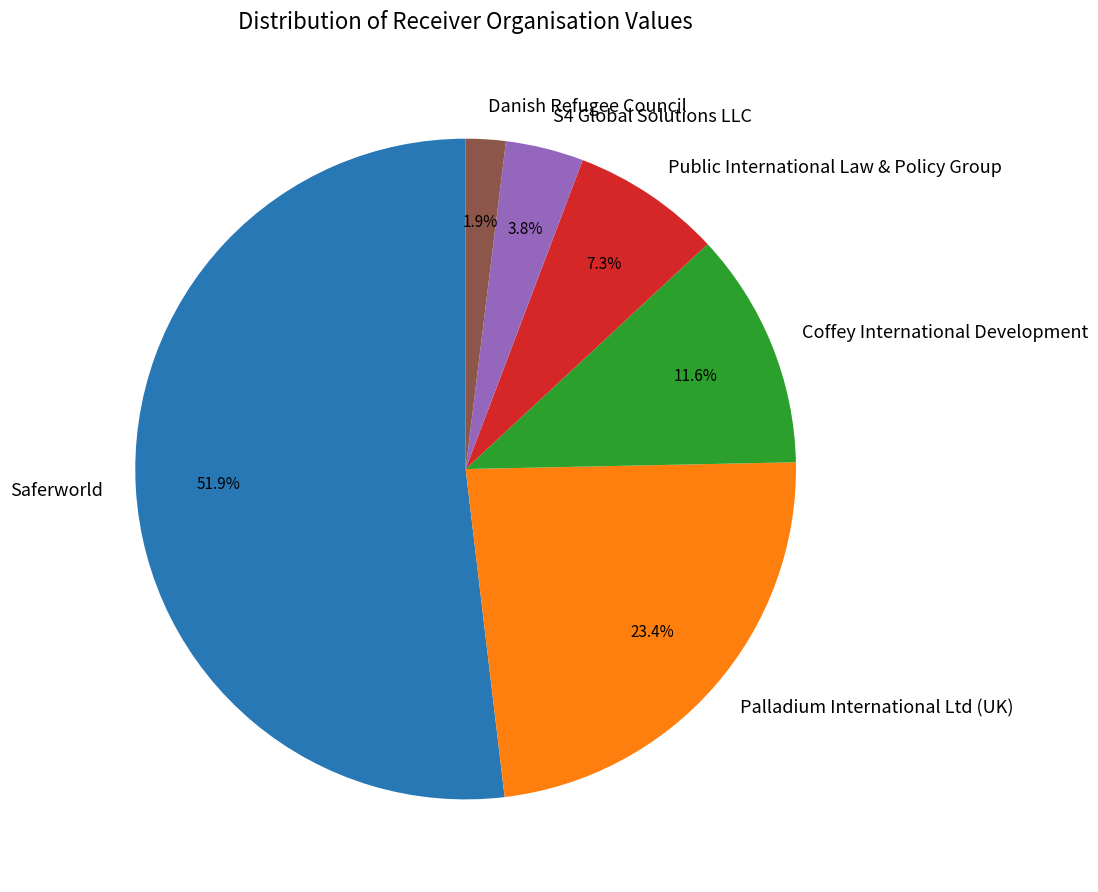

What percentage is the Palladium International Ltd (UK) slice, to the nearest percent?

23%